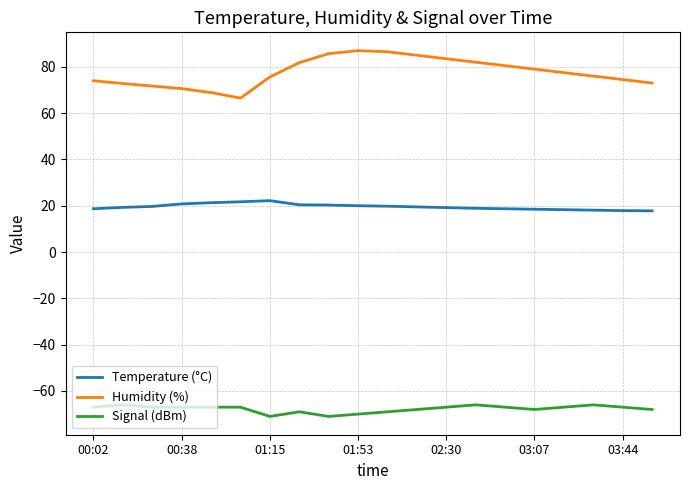

Which series has the largest total across all categories?

Humidity (%)